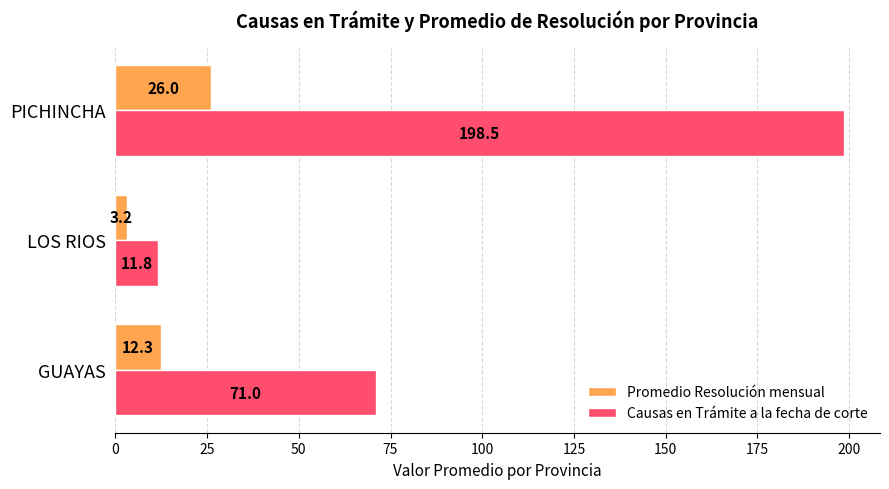

At which label is Causas en Trámite a la fecha de corte closest to 105?

GUAYAS